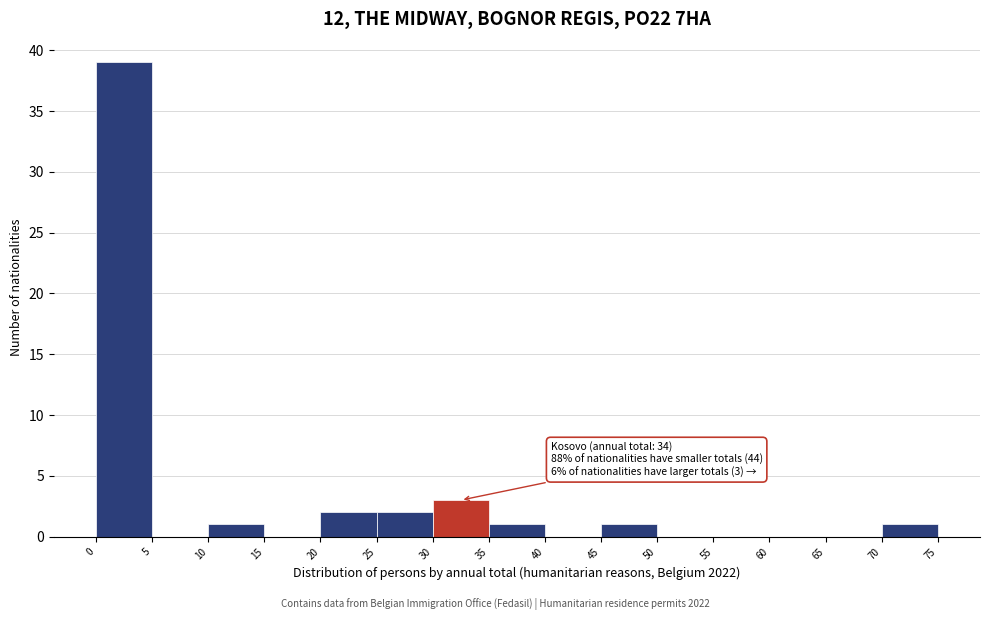

Which range on the x-axis has the tallest bar?

0 to 5